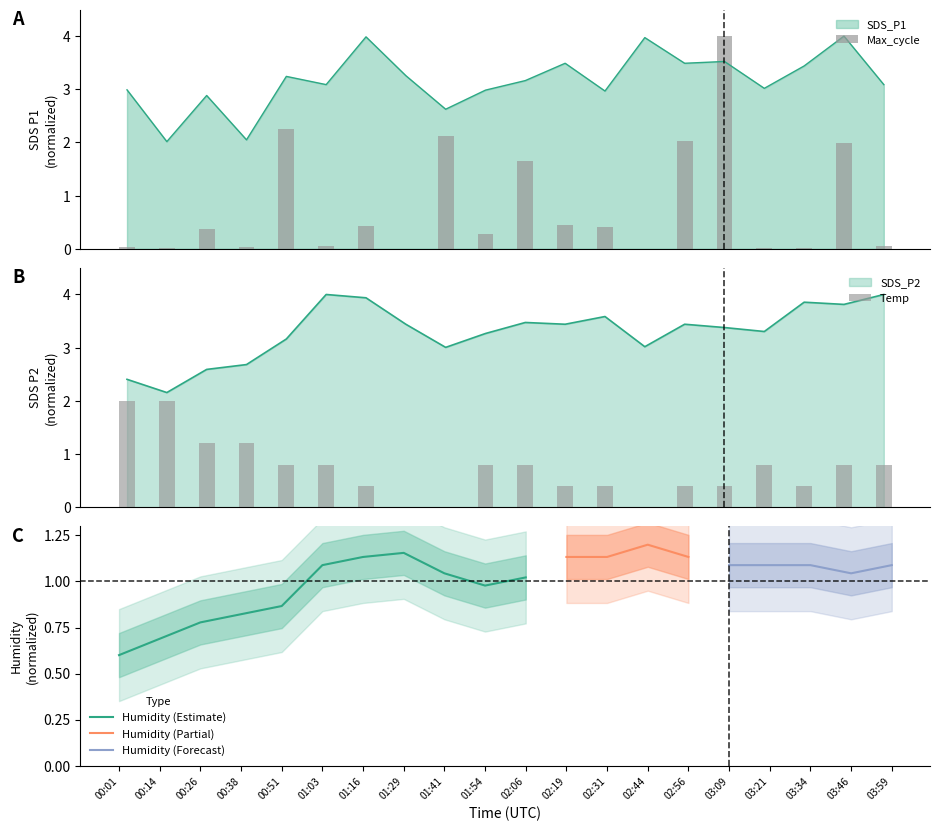

What is the label of the 3rd bar from the left?

Temp